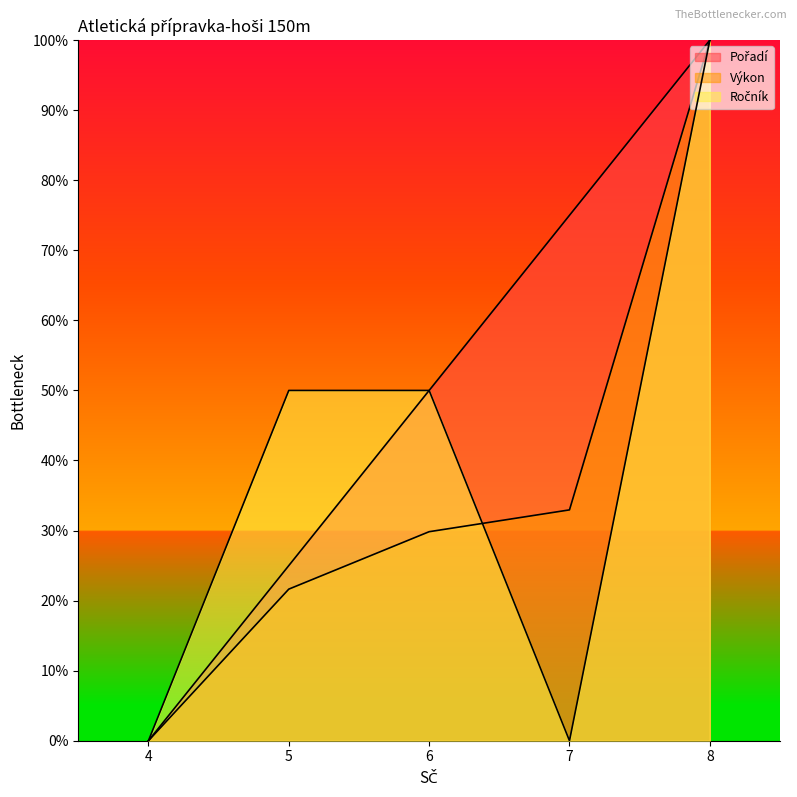

How many categories are shown in the chart?

5